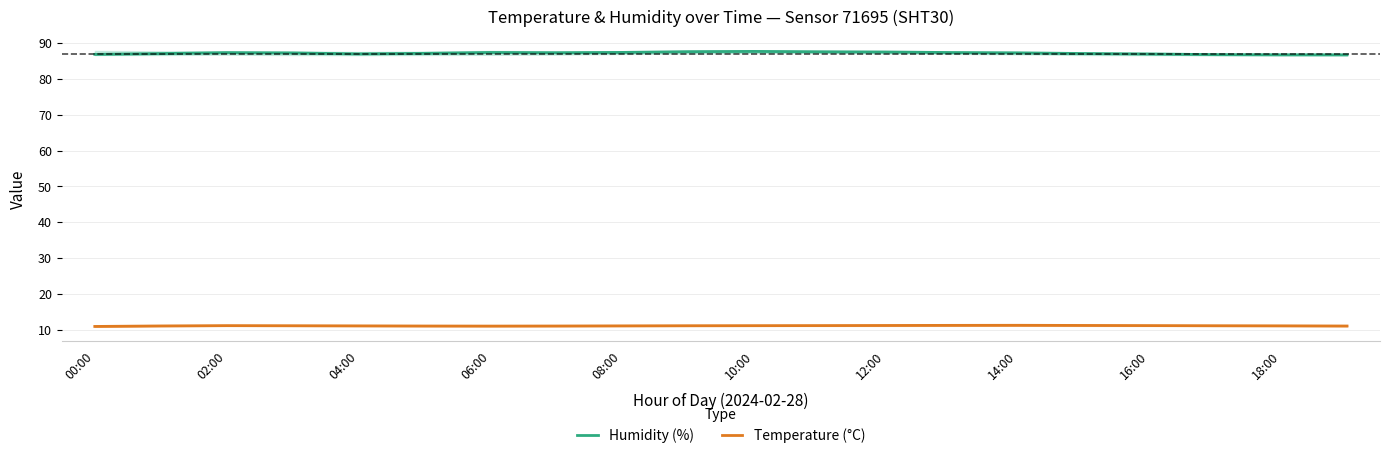

Reading left to right, what are all the values shown in this chart?

Humidity (%): 86.8	87.0	87.3	87.2	87.0	87.1	87.3	87.3	87.4	87.6	87.7	87.5	87.5	87.3	87.2	87.1	86.9	86.8	86.7	86.7
Temperature (°C): 11.0	11.1	11.2	11.2	11.1	11.1	11.1	11.1	11.1	11.2	11.2	11.2	11.2	11.3	11.3	11.3	11.2	11.2	11.2	11.1